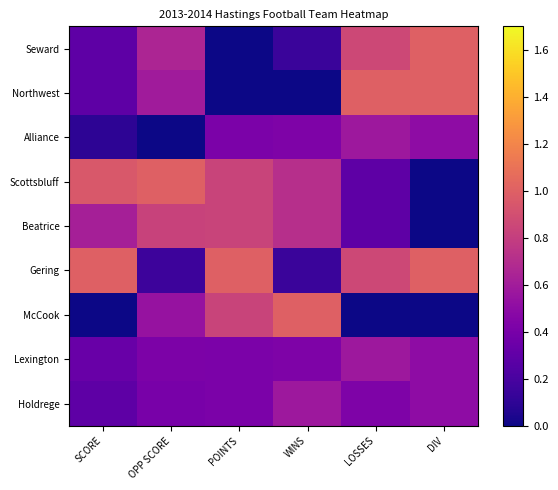

Reading left to right, extract all data points from this chart.

Seward: SCORE=0.3	OPP SCORE=0.7	POINTS=0.0	WINS=0.1	LOSSES=0.9	DIV=1.0
Northwest: SCORE=0.3	OPP SCORE=0.6	POINTS=0.0	WINS=0.0	LOSSES=1.0	DIV=1.0
Alliance: SCORE=0.1	OPP SCORE=0.0	POINTS=0.4	WINS=0.4	LOSSES=0.6	DIV=0.5
Scottsbluff: SCORE=1.0	OPP SCORE=1.0	POINTS=0.8	WINS=0.7	LOSSES=0.3	DIV=0.0
Beatrice: SCORE=0.6	OPP SCORE=0.8	POINTS=0.8	WINS=0.7	LOSSES=0.3	DIV=0.0
Gering: SCORE=1.0	OPP SCORE=0.2	POINTS=1.0	WINS=0.1	LOSSES=0.9	DIV=1.0
McCook: SCORE=0.0	OPP SCORE=0.5	POINTS=0.8	WINS=1.0	LOSSES=0.0	DIV=0.0
Lexington: SCORE=0.3	OPP SCORE=0.4	POINTS=0.4	WINS=0.4	LOSSES=0.6	DIV=0.5
Holdrege: SCORE=0.3	OPP SCORE=0.4	POINTS=0.4	WINS=0.6	LOSSES=0.4	DIV=0.5